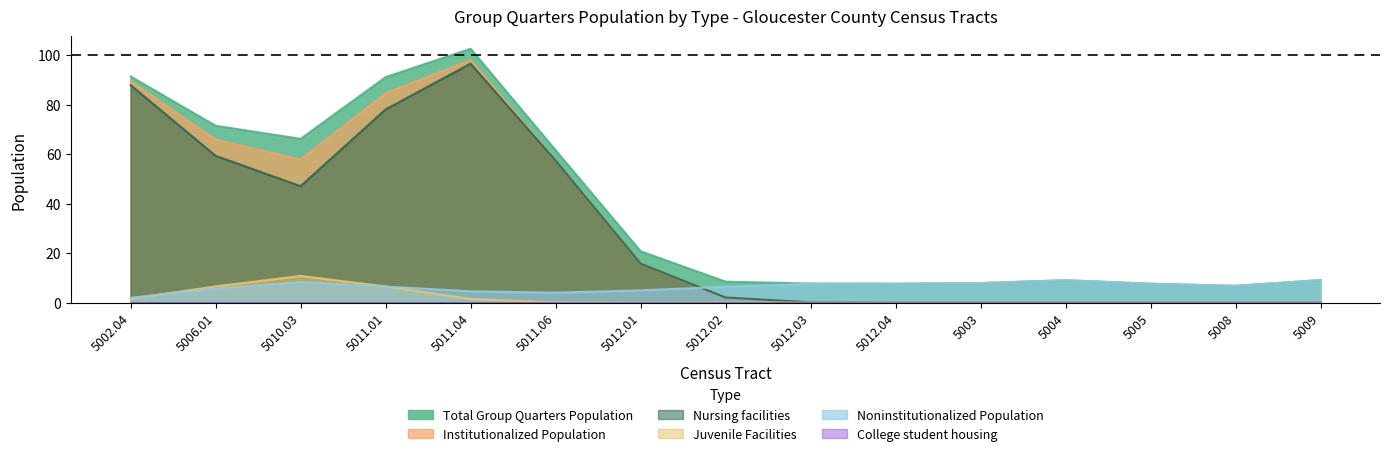

Which series has the largest total across all categories?

Total Group Quarters Population